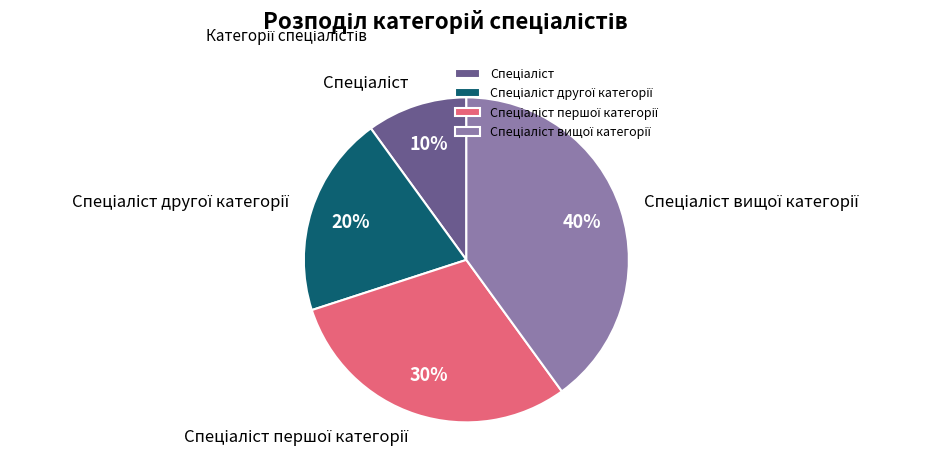

Is there any slice that represents more than half of the pie?

No